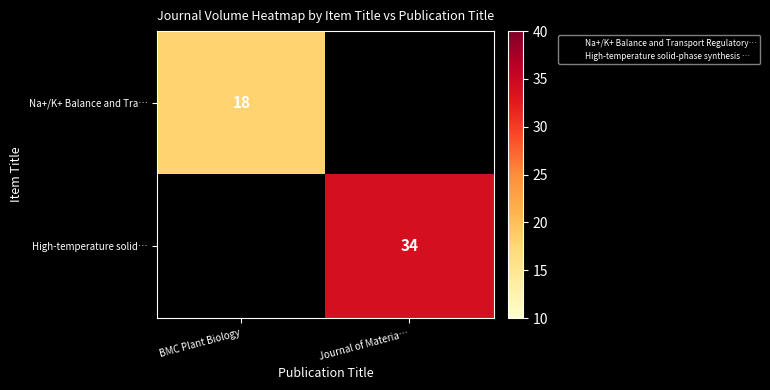

True or false: High-temperature solid… has a value of 34 at Journal of Materia….

True